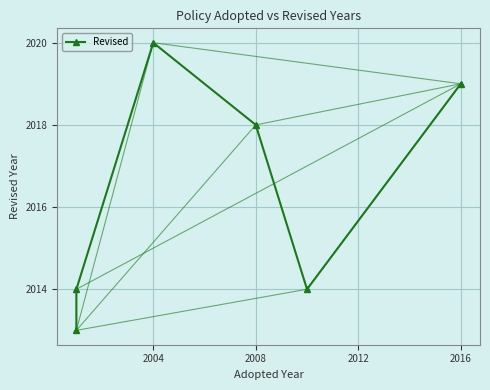

What is the sum of all values?

12098